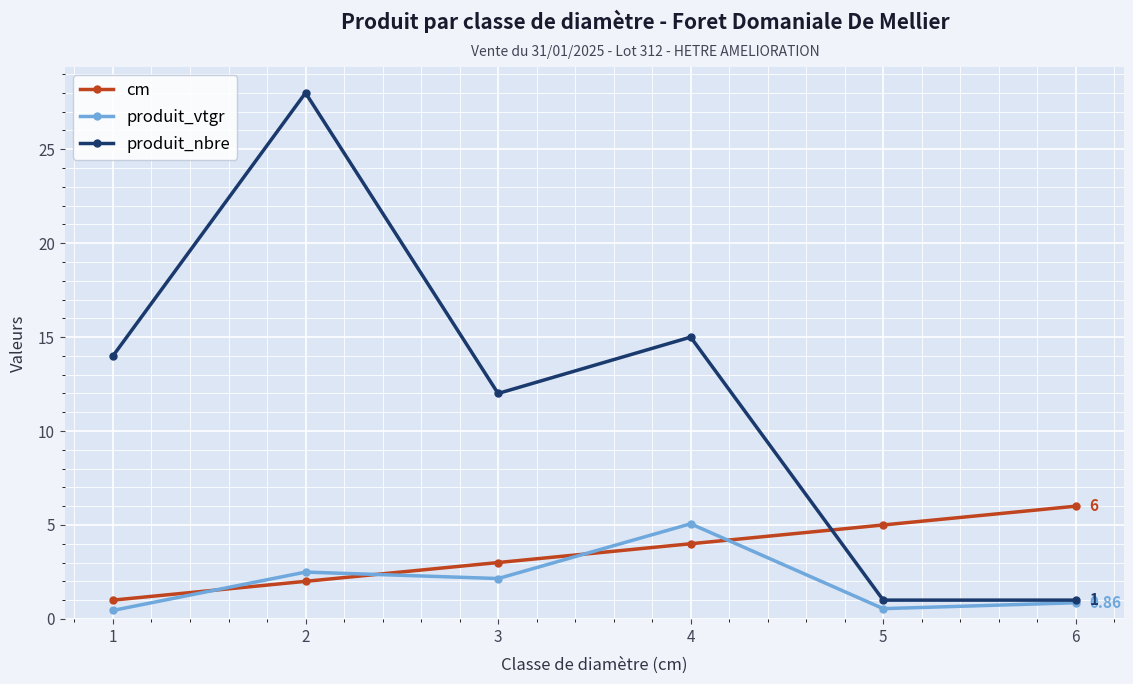

What is the average value of the produit_nbre series?

11.8